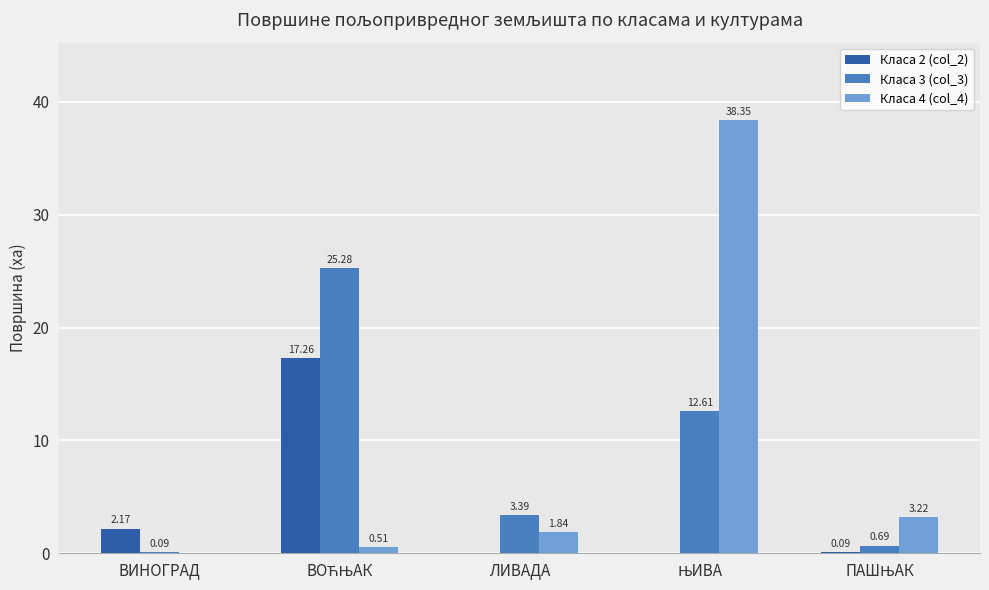

Which series has the largest total across all categories?

Класа 4 (col_4)